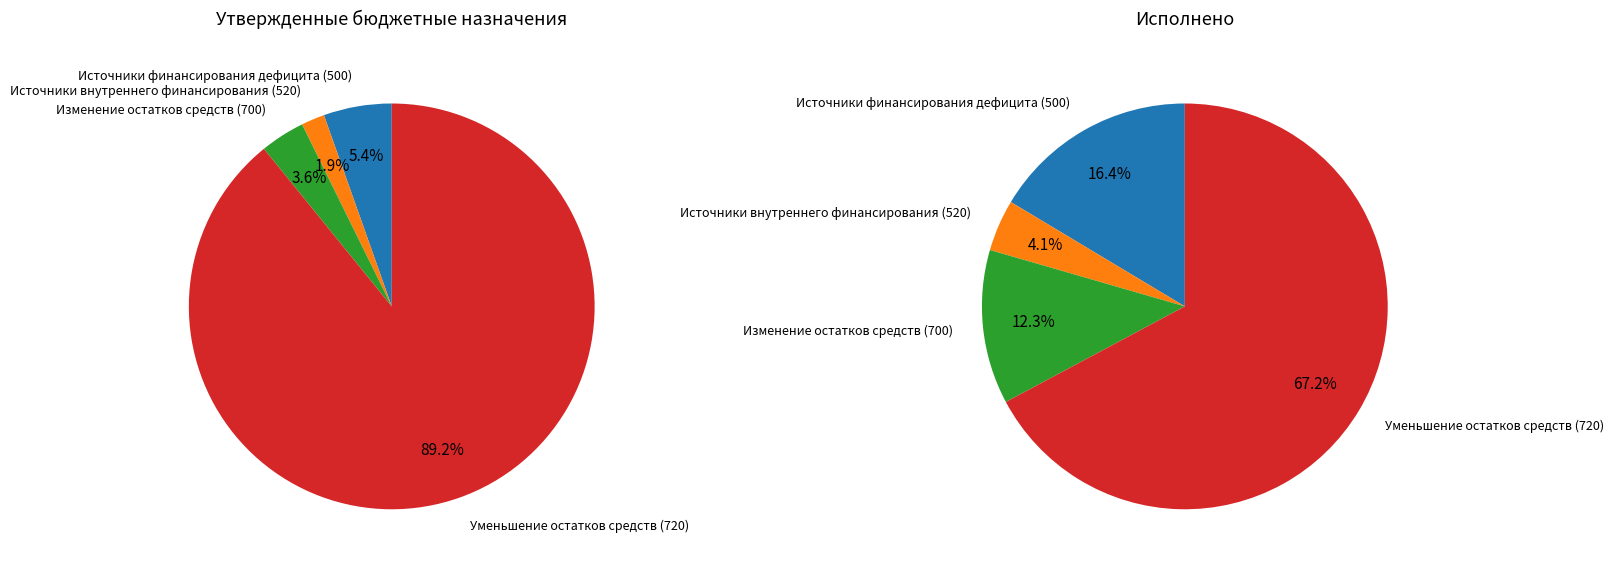

Combined, what portion of the pie is Уменьшение остатков средств (720) and Источники финансирования дефицита (500)?

94.6%